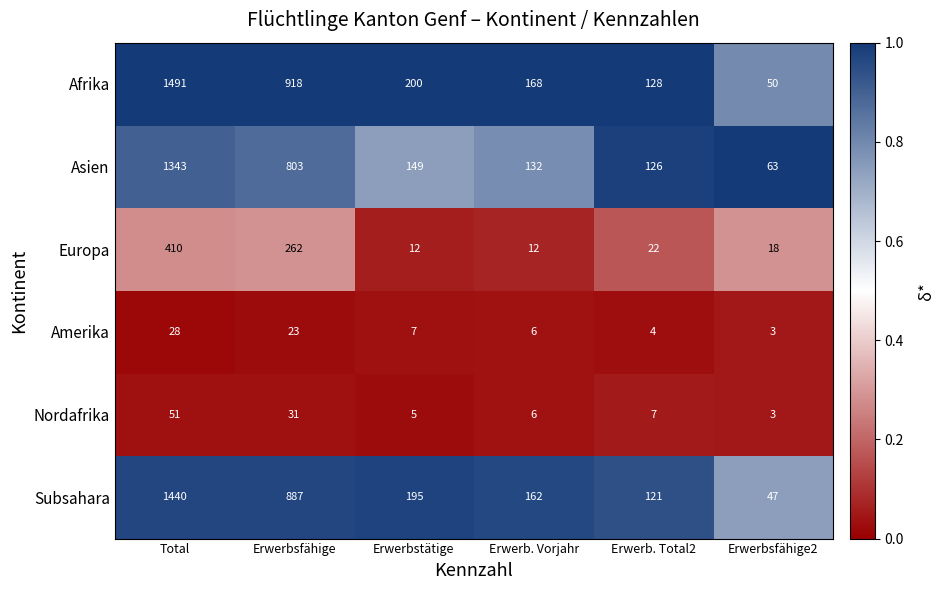

How many categories are shown in the chart?

6